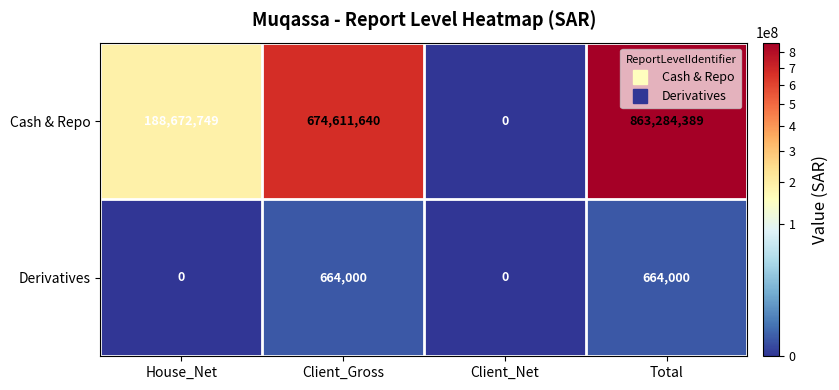

Reading left to right, what are all the values shown in this chart?

Cash & Repo: House_Net=188672749	Client_Gross=674611640	Client_Net=0	Total=863284389
Derivatives: House_Net=0	Client_Gross=664000	Client_Net=0	Total=664000